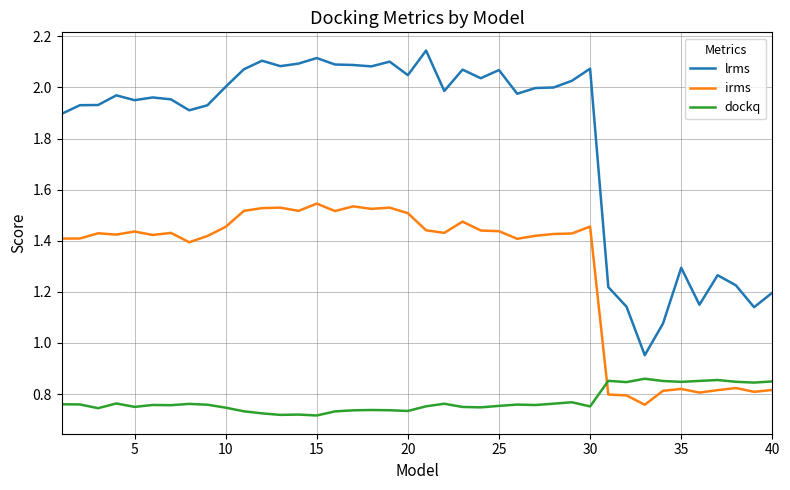

List the series in order of their overall mean, lowest first.

dockq, irms, lrms